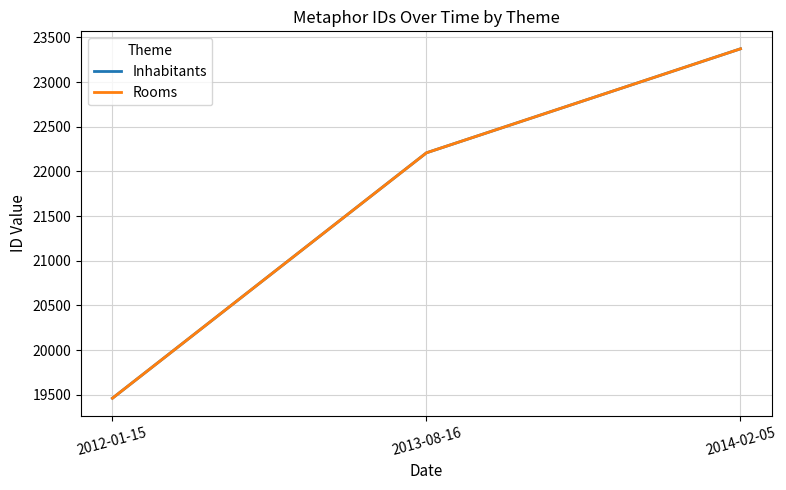

Which series has the largest total across all categories?

Inhabitants